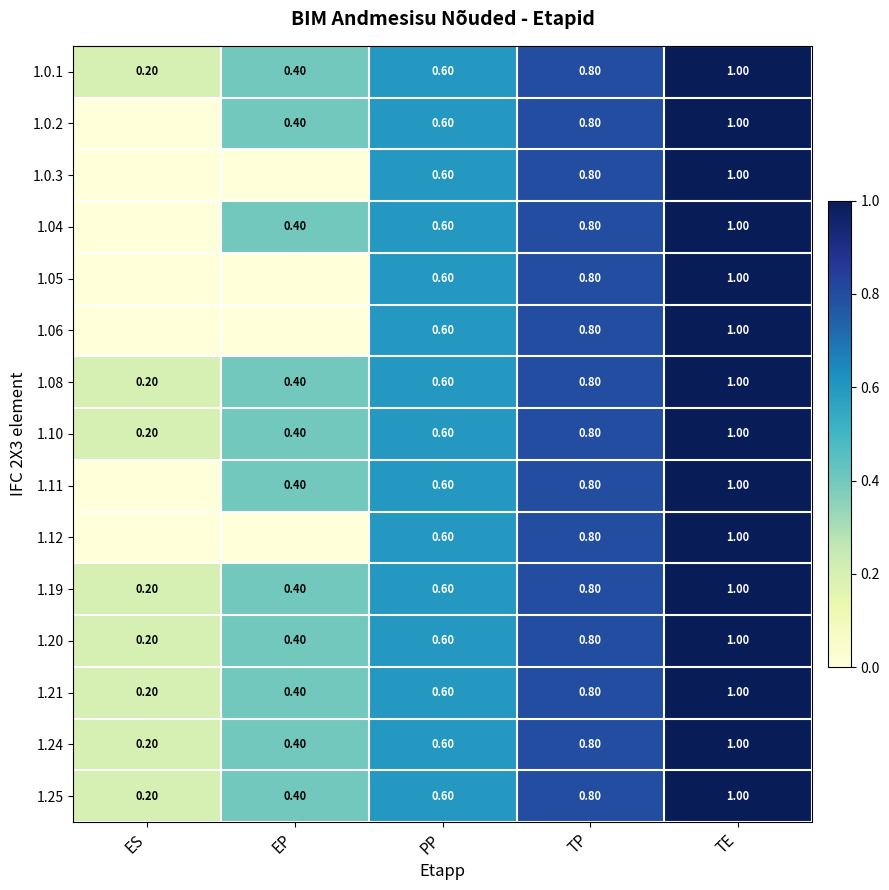

Rank the categories by 1.19 value from lowest to highest.

ES, EP, PP, TP, TE